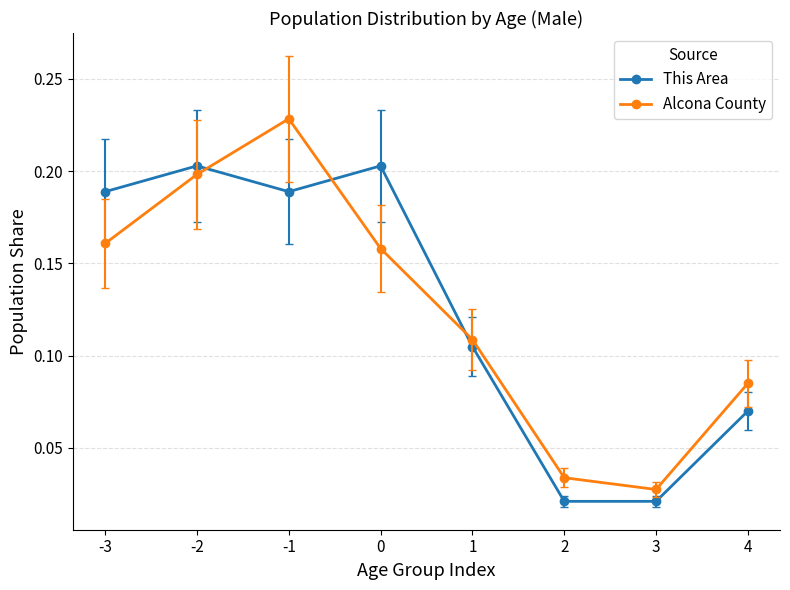

At which label does Alcona County reach its minimum?

3